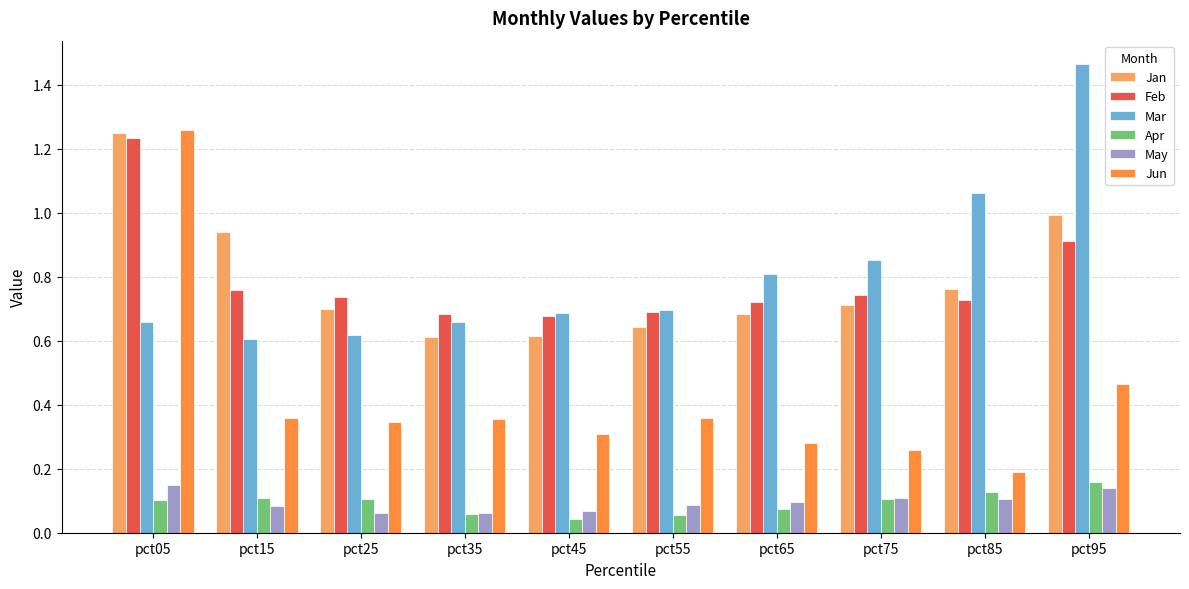

What is the total value across all series at pct15?

2.9